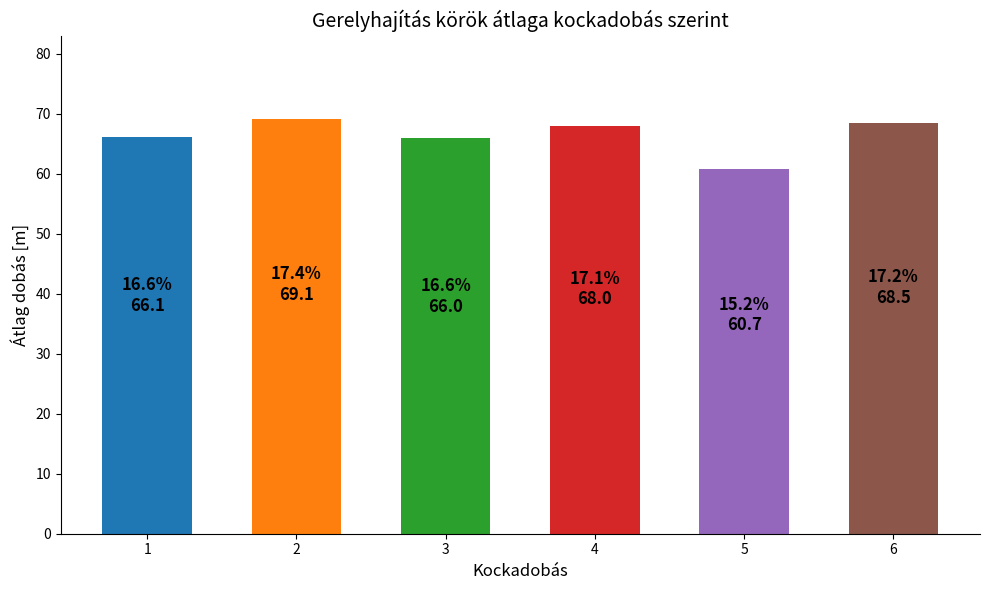

Is it true that the value at 5 is 60.7?

True